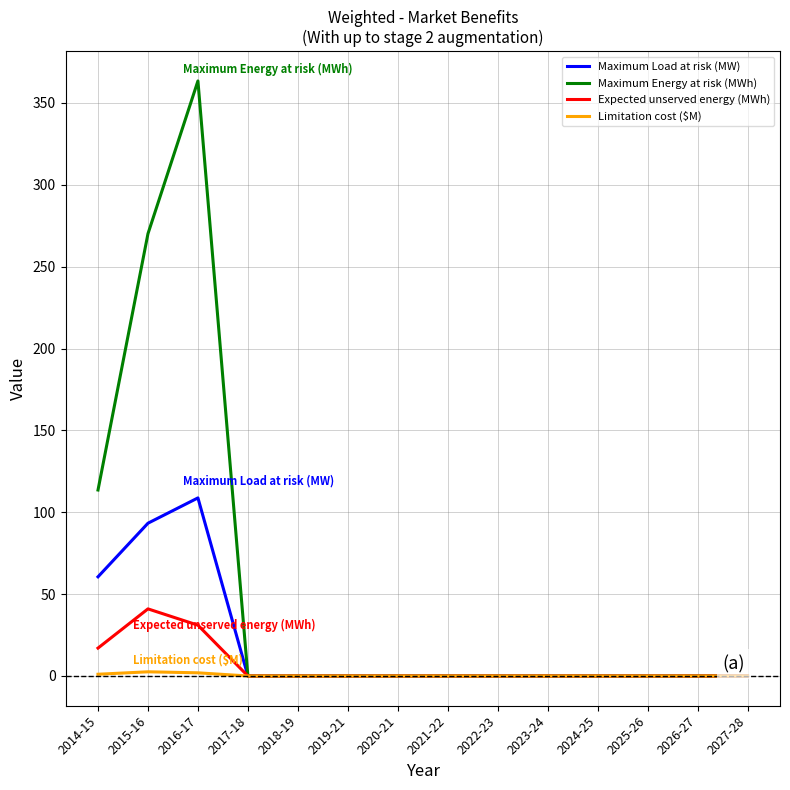

At which label does Maximum Load at risk (MW) reach its peak?

2016-17